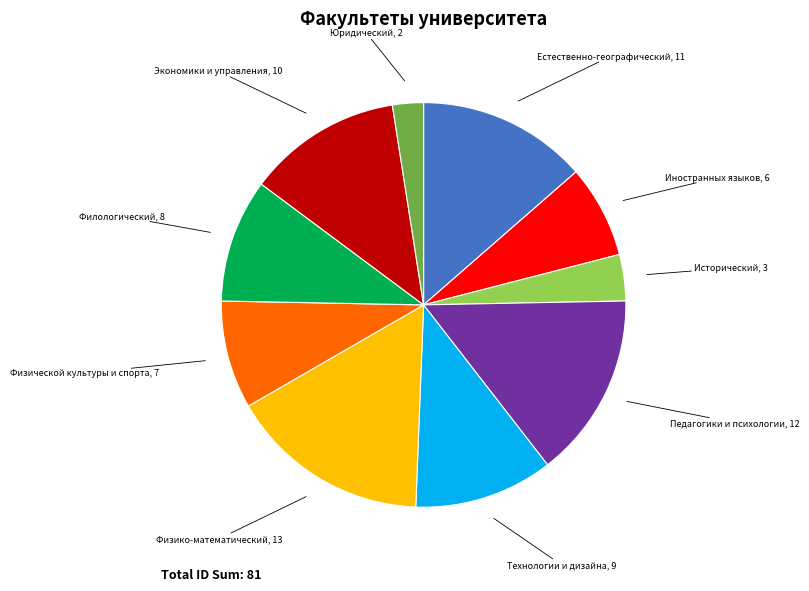

Does any single category account for the majority?

No